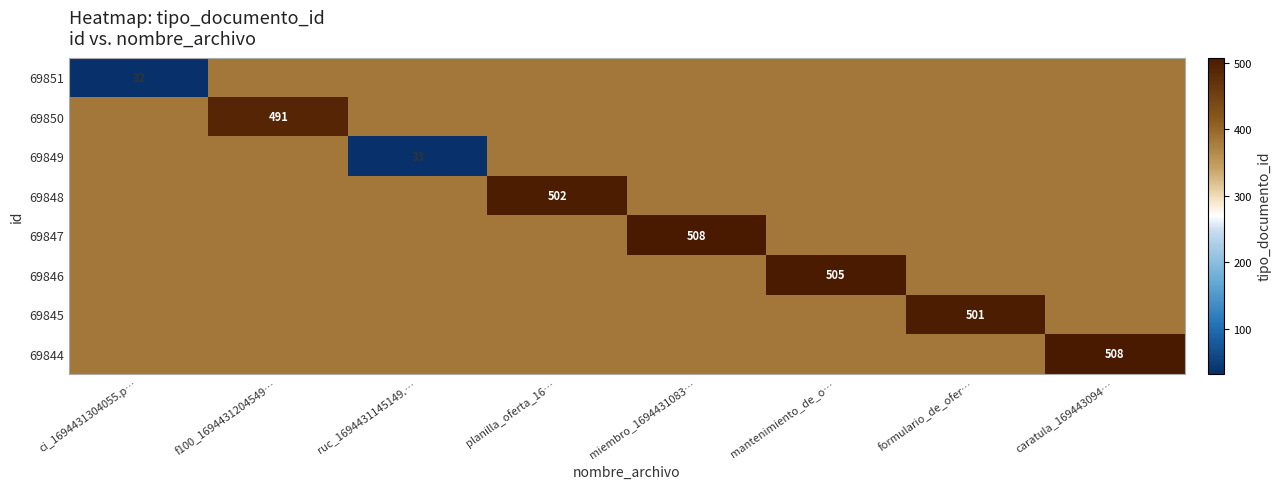

The value of 69848 at planilla_oferta_16… is 502. True or false?

True